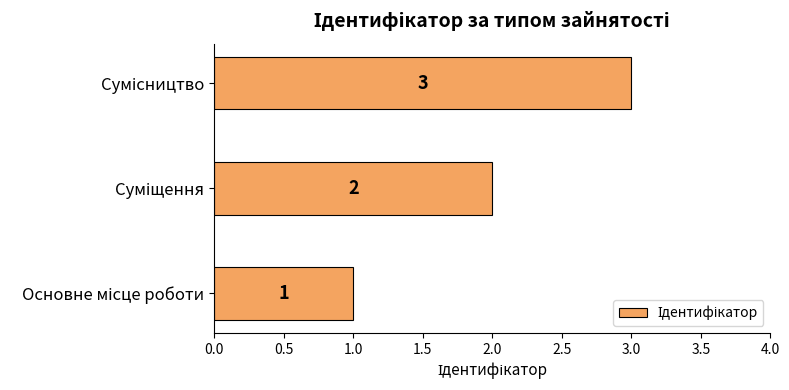

What is the average value?

2